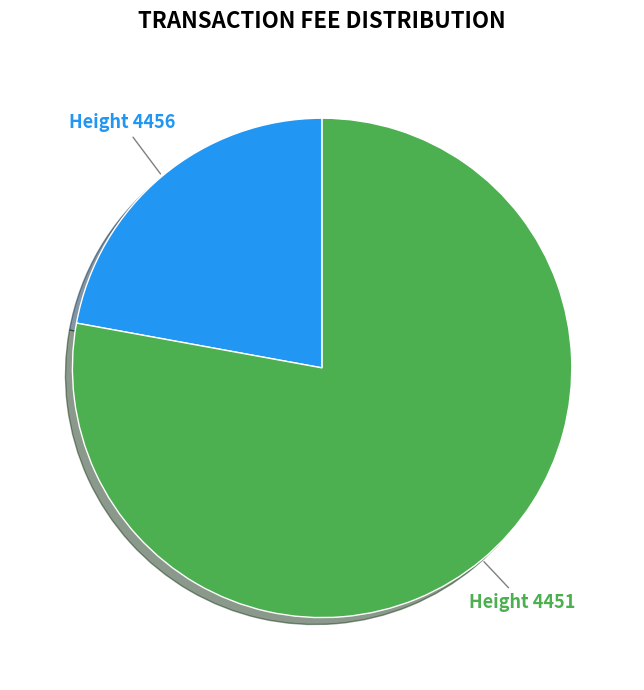

Does any single category account for the majority?

Yes